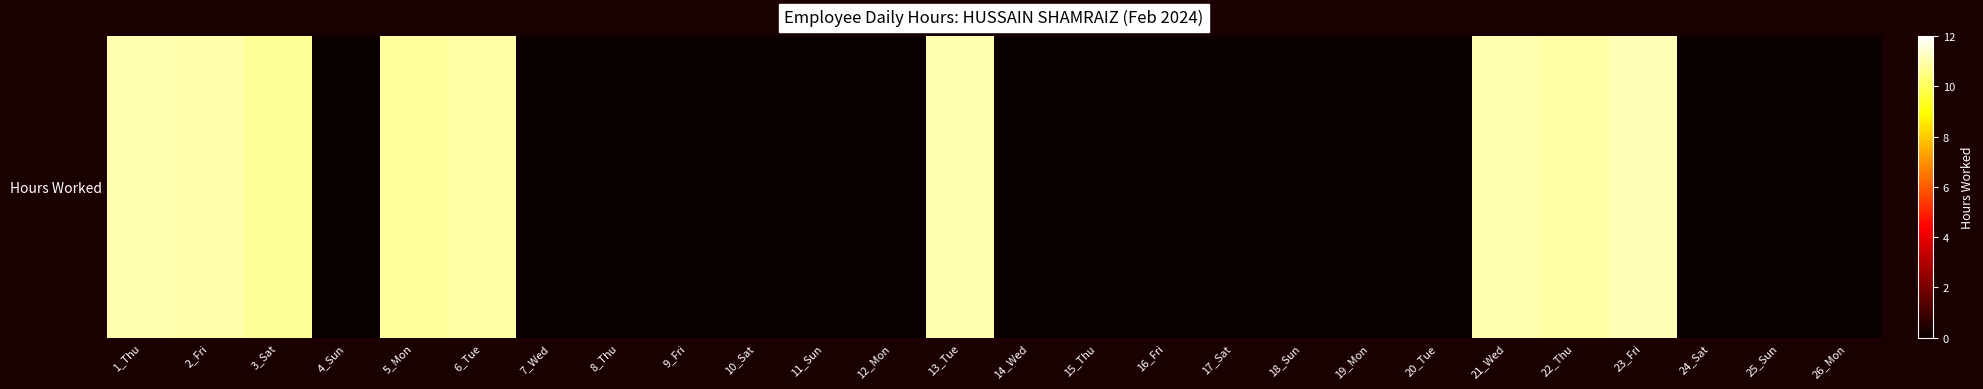

What is the greatest value displayed?

11.1